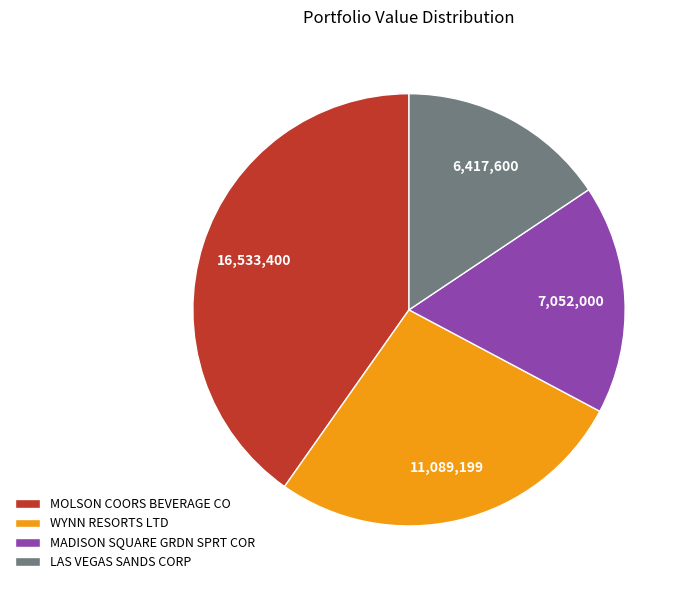

Is it true that WYNN RESORTS LTD is 27% of the pie?

True